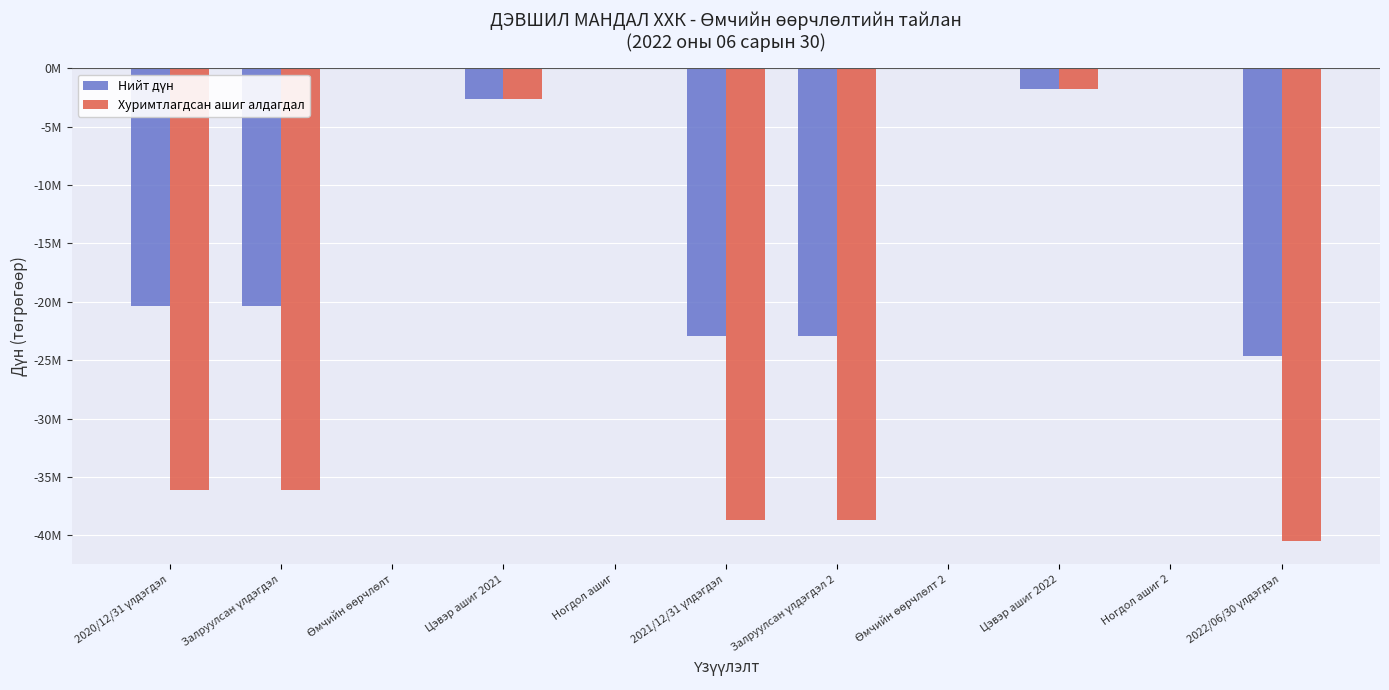

What is the label of the 2nd bar from the right?

Ногдол ашиг 2